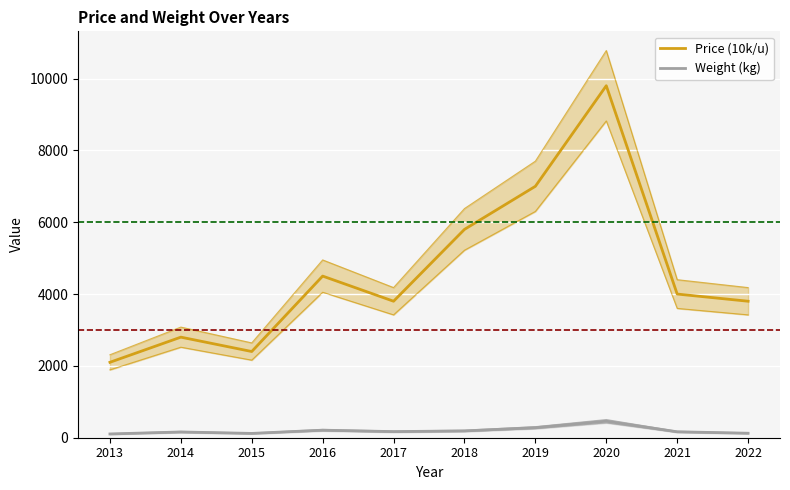

Which series has the largest total across all categories?

Price (10k/u)